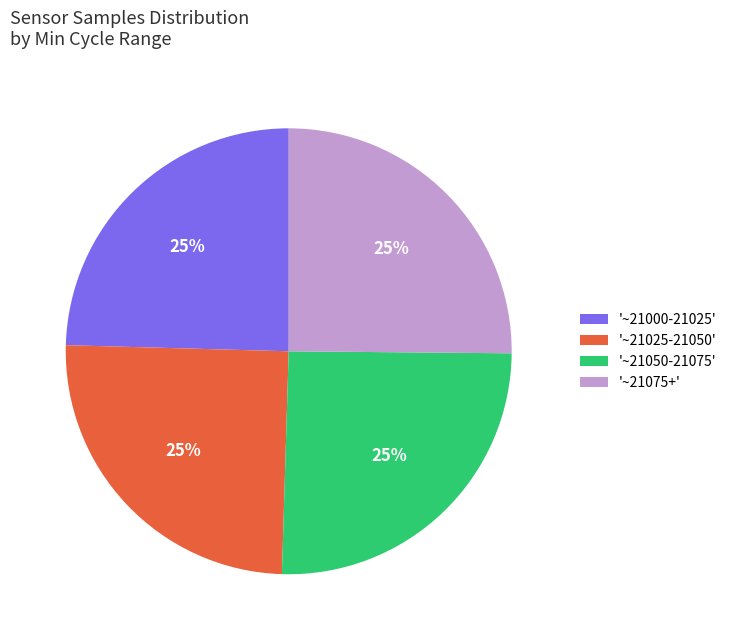

To the nearest percent, what is the average slice percentage?

25%